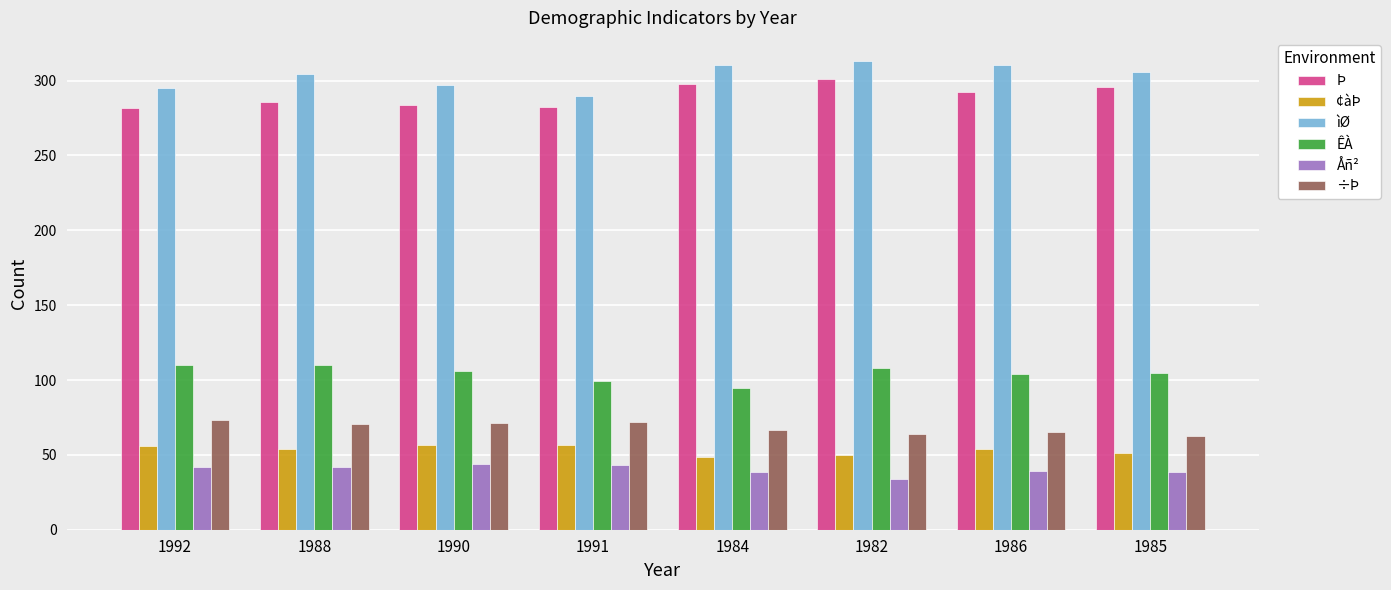

What are all the series names shown in the legend?

Þ, ¢àÞ, ìØ, ÊÀ, Åñ², ÷Þ